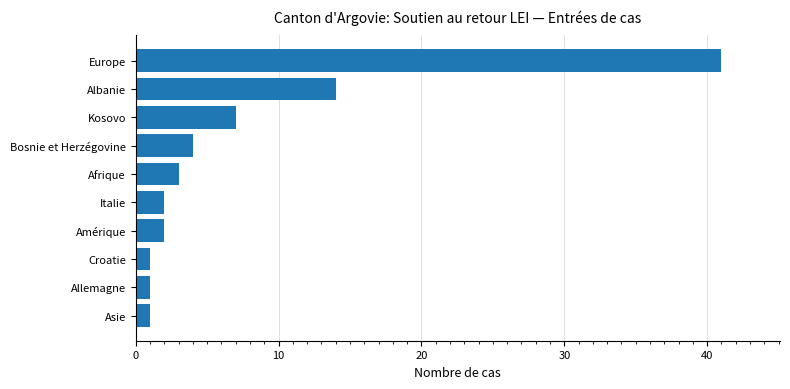

How many bars are there in total?

10